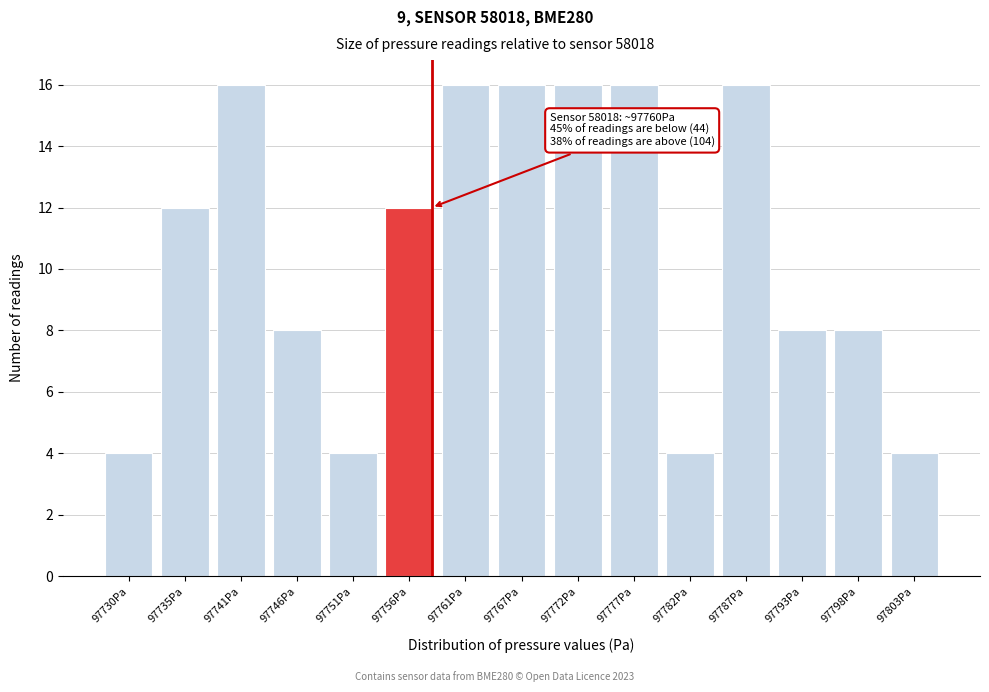

Reading right to left, extract all data points from this chart.

4	8	8	16	4	16	16	16	16	12	4	8	16	12	4